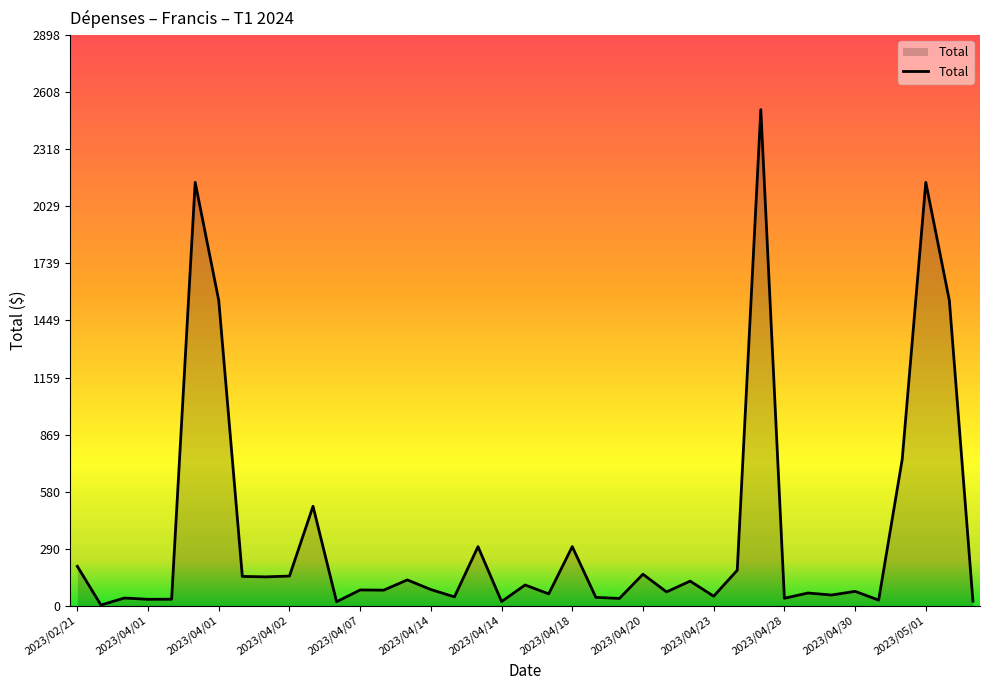

What is the difference between the maximum and minimum values?

2516.5